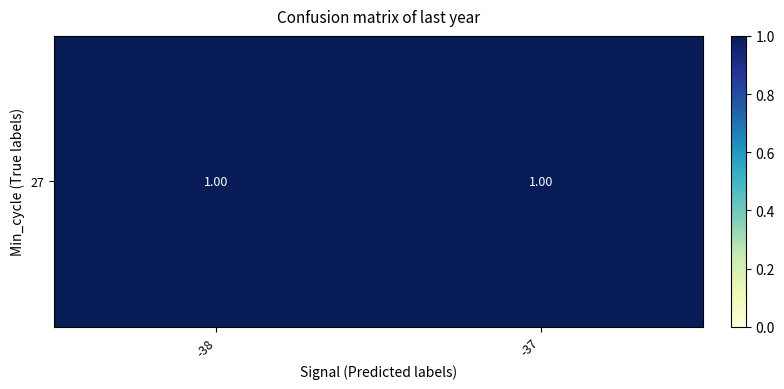

At which category does the chart reach its peak across all series?

-38